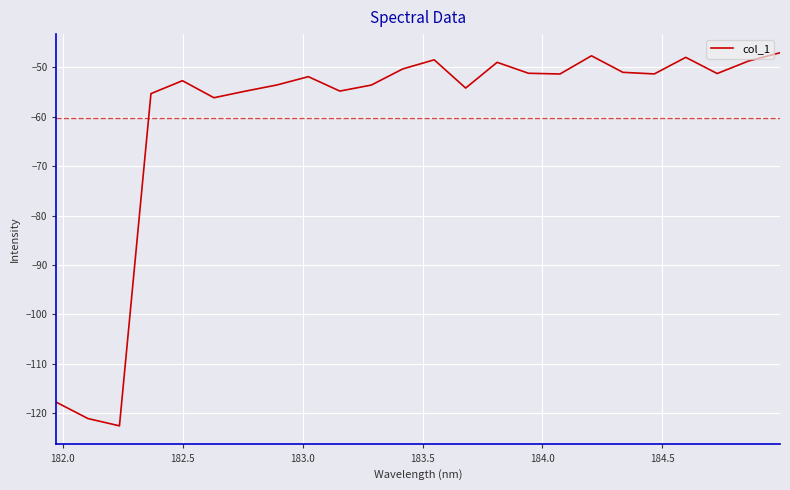

How many lines are shown in the chart?

1